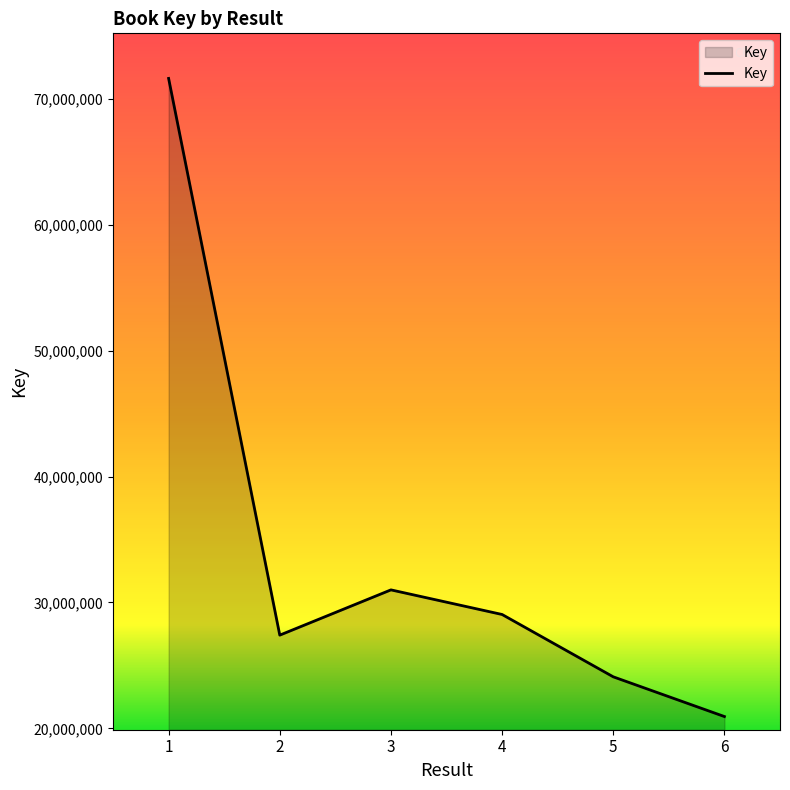

Reading left to right, list all the values displayed in this chart.

71620068	27406268	31000923	29046461	24095303	20941462